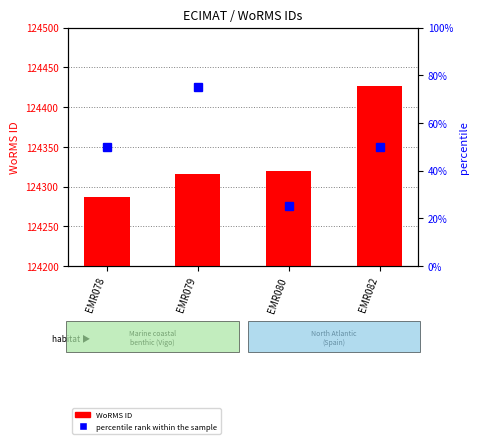

Reading left to right, transcribe all the data shown in this chart.

WoRMS ID: EMR078=124287	EMR079=124316	EMR080=124319	EMR082=124427
percentile rank within the sample: EMR078=50	EMR079=75	EMR080=25	EMR082=50